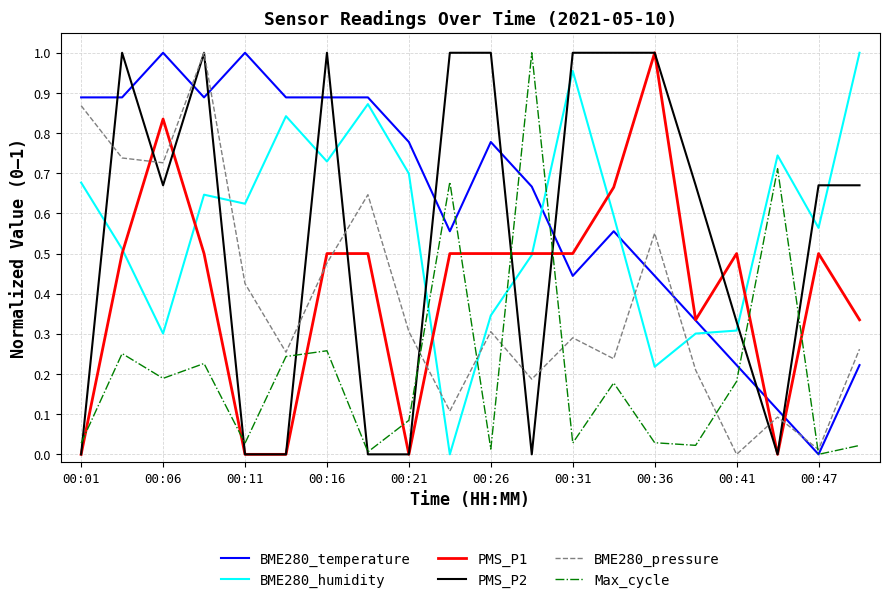

Which series ends up on top after the final intersection of BME280_pressure and PMS_P1?

PMS_P1